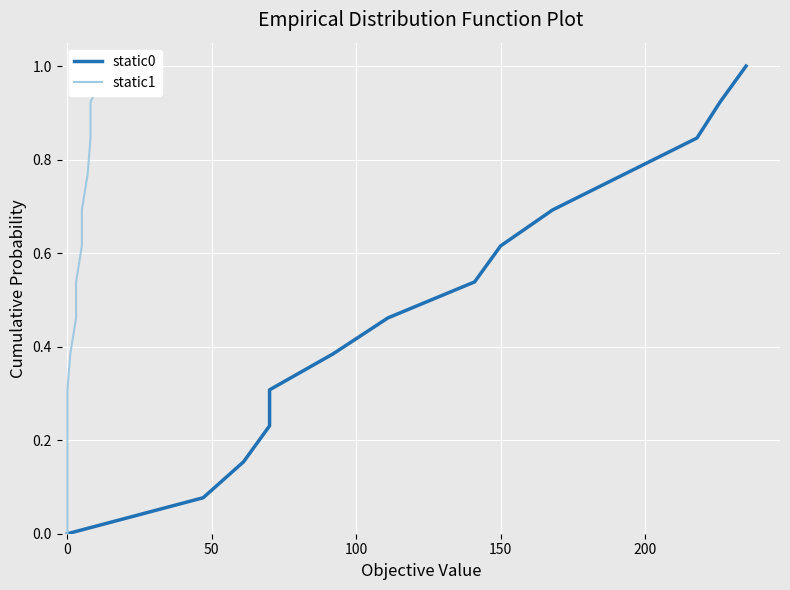

Which series has the widest spread of values?

static0